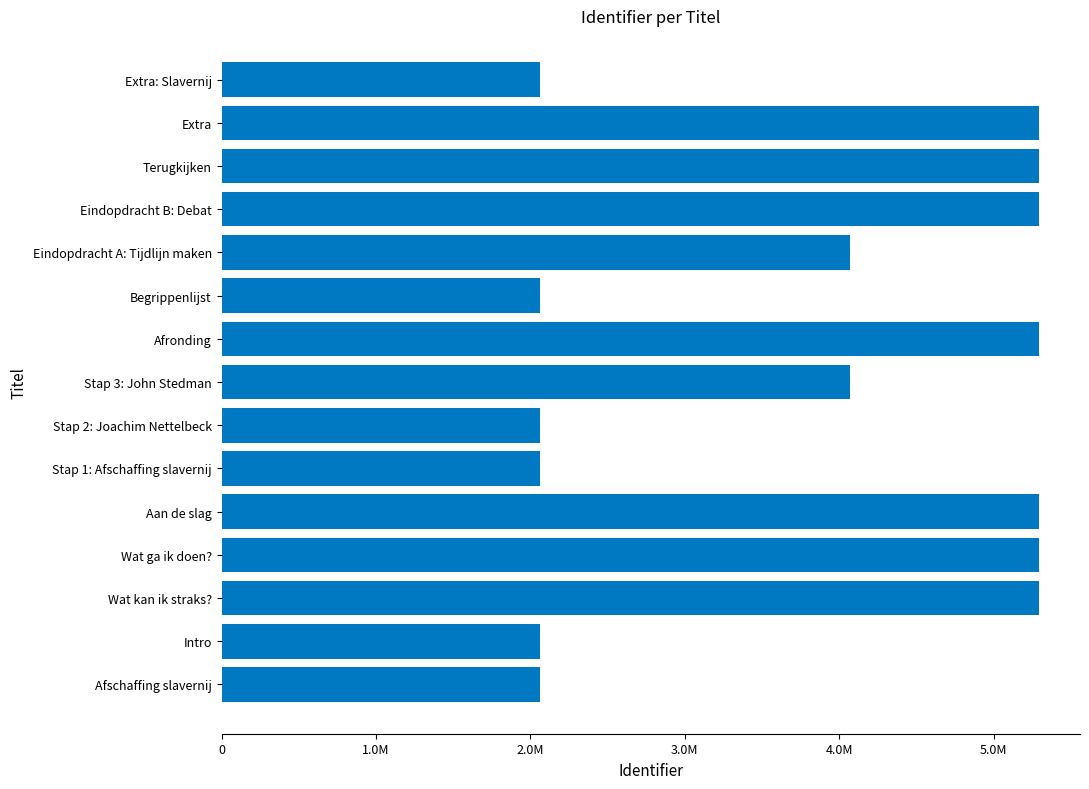

Does the chart contain any negative values?

No